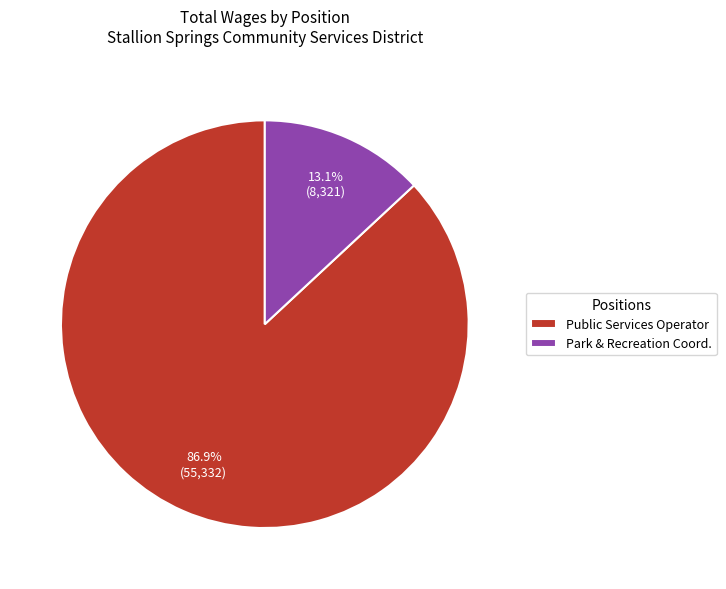

How many segments does this pie chart have?

2